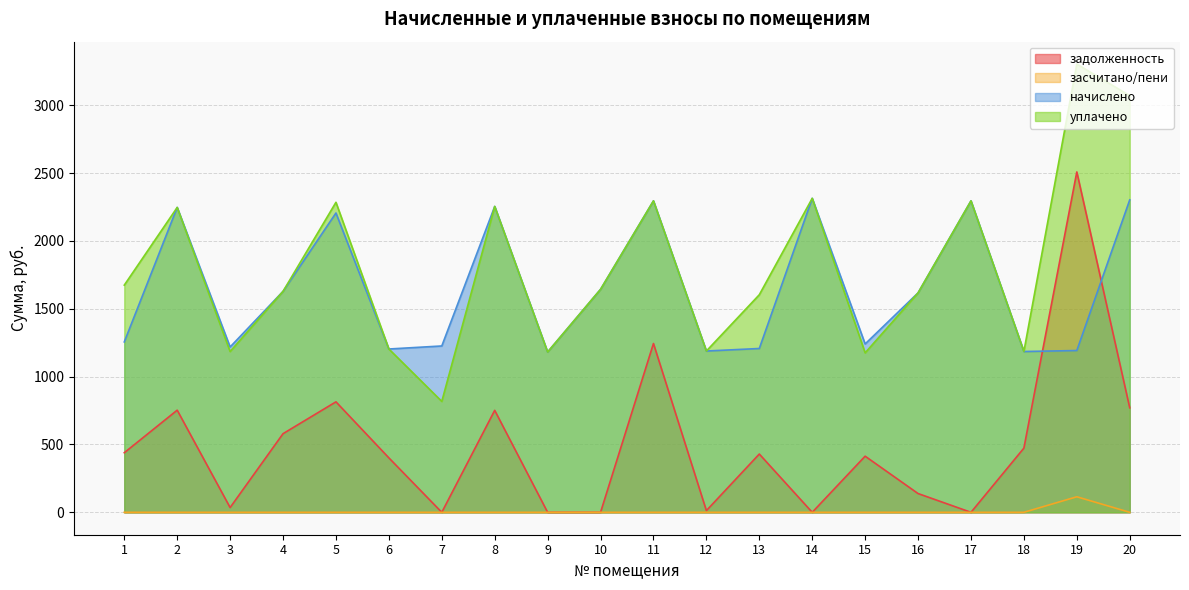

Which series has the largest range (max minus min)?

задолженность